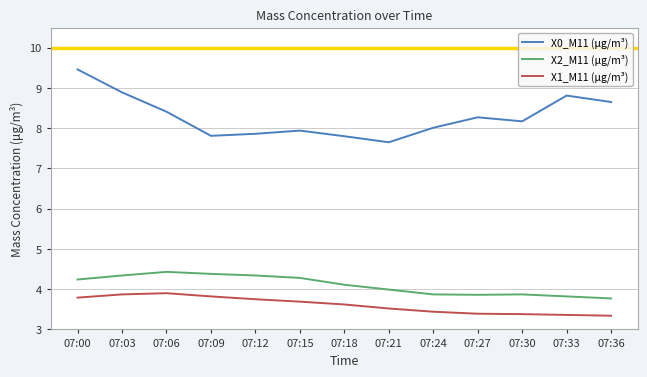

Which series has the largest total across all categories?

X0_M11 (μg/m³)